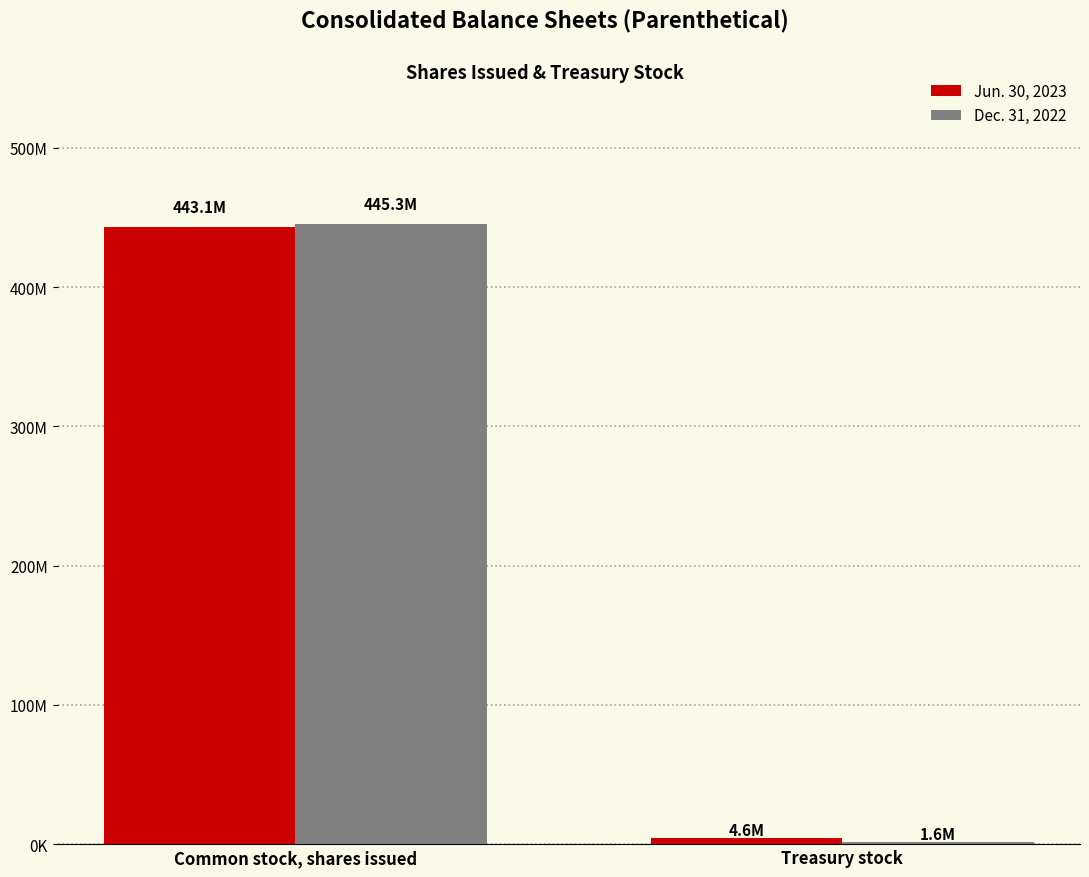

At which label is Jun. 30, 2023 closest to 223891304?

Treasury stock